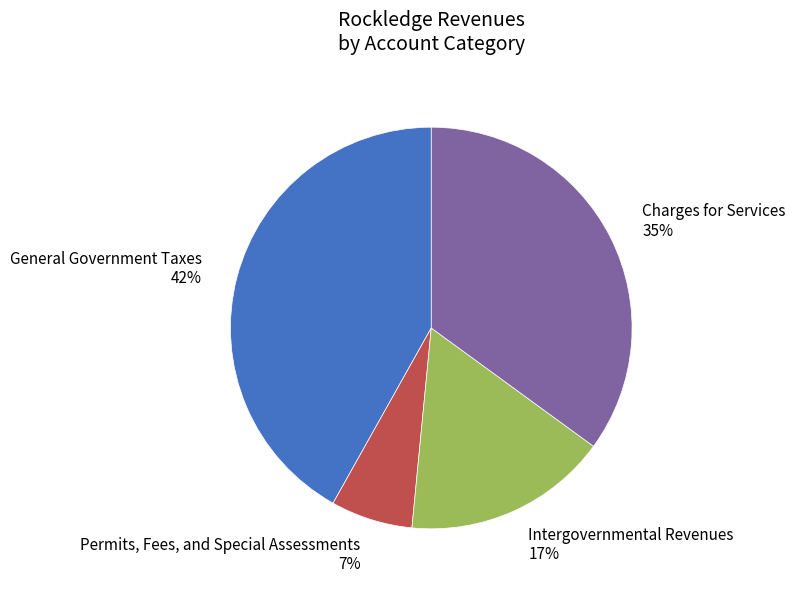

True or false: Charges for Services accounts for 28% of the total.

False